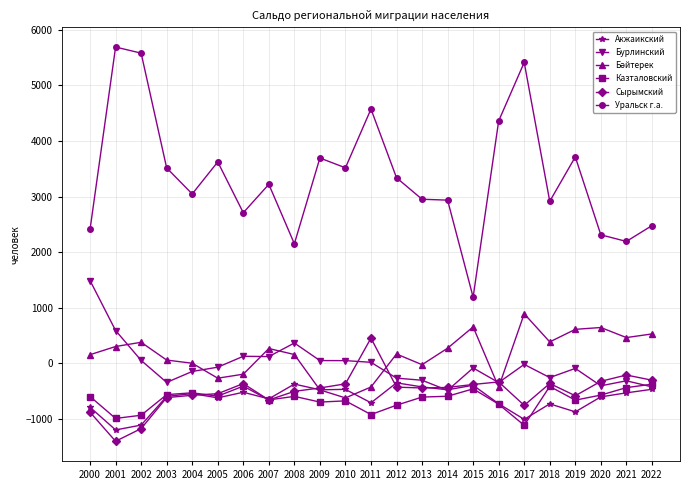

How many data points does each series have?

23